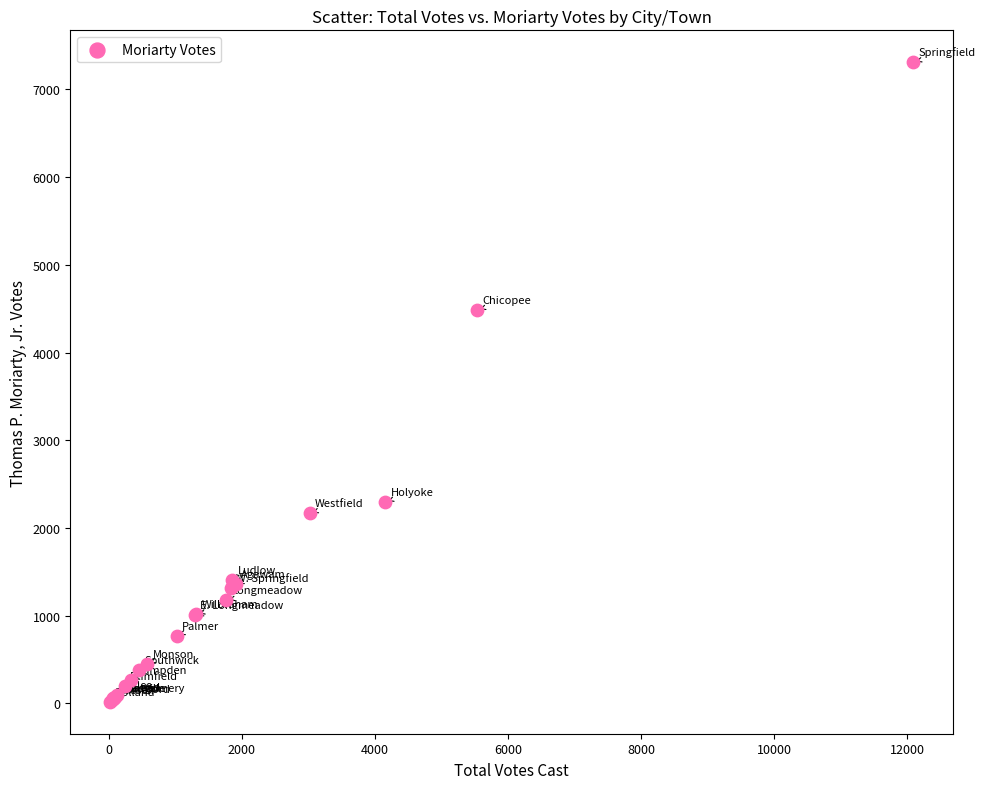

What Y value in the scatter plot is closest to 3664?

4484